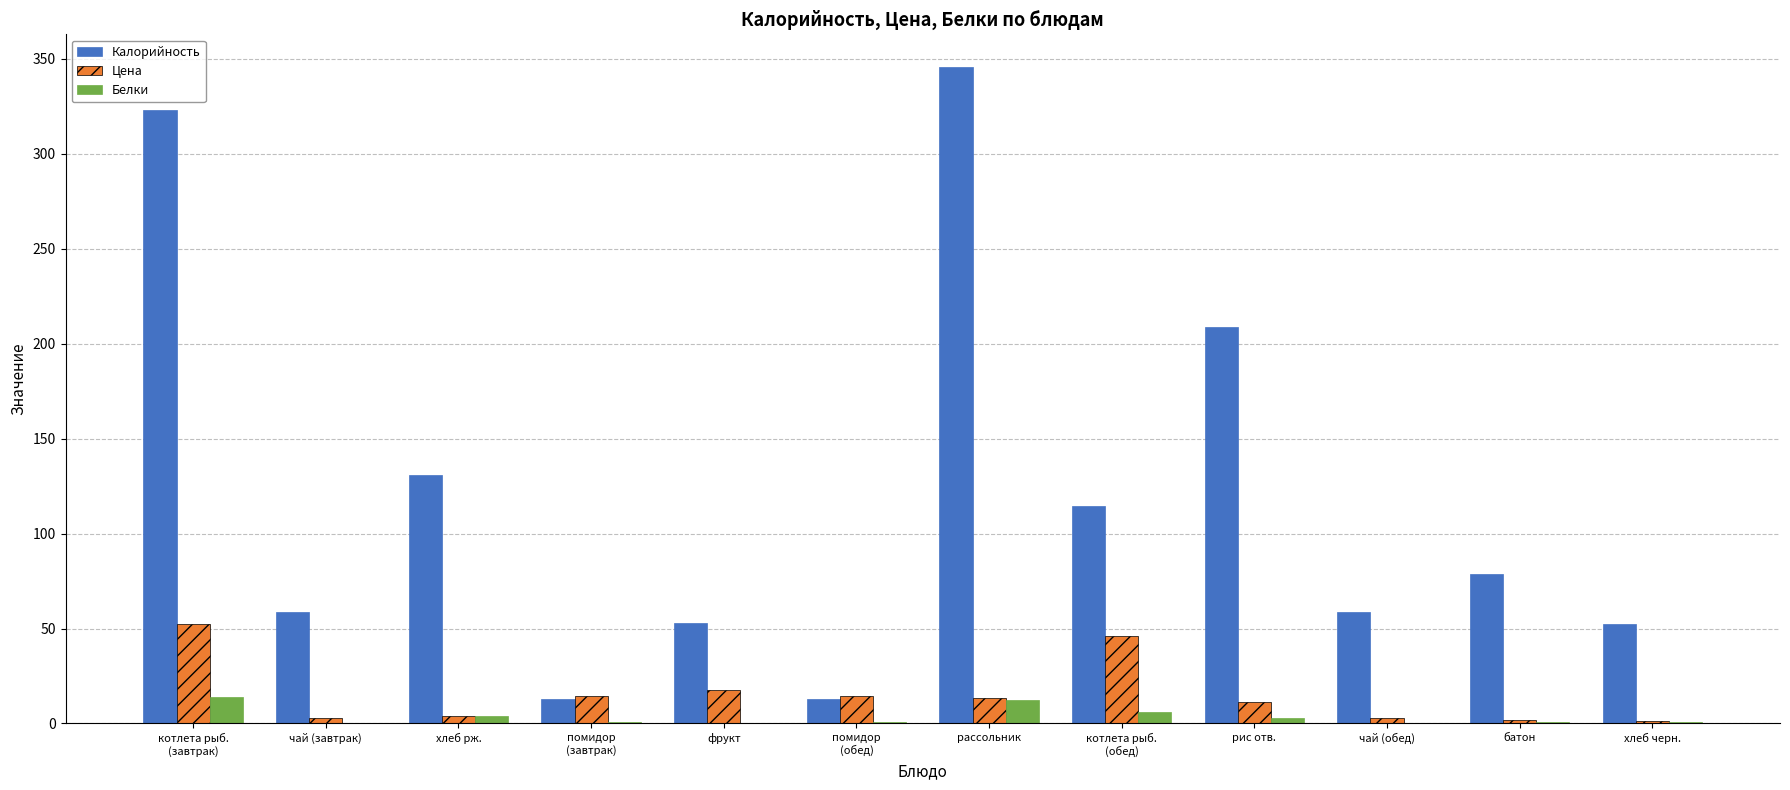

What is the maximum value shown in the chart?

345.6